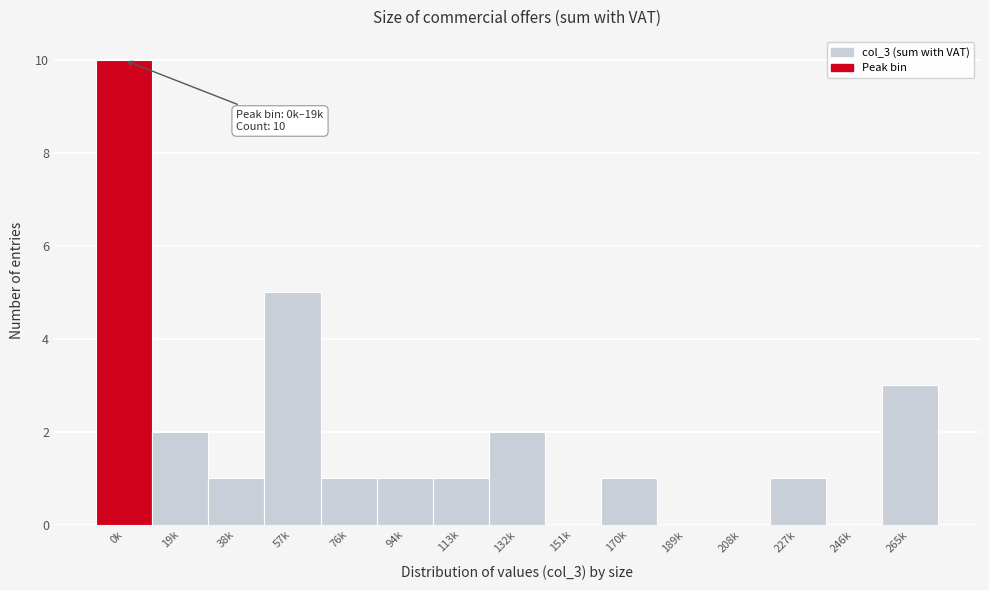

Reading left to right, what are all the values shown in this chart?

0k=10	19k=2	38k=1	57k=5	76k=1	94k=1	113k=1	132k=2	151k=0	170k=1	189k=0	208k=0	227k=1	246k=0	265k=3